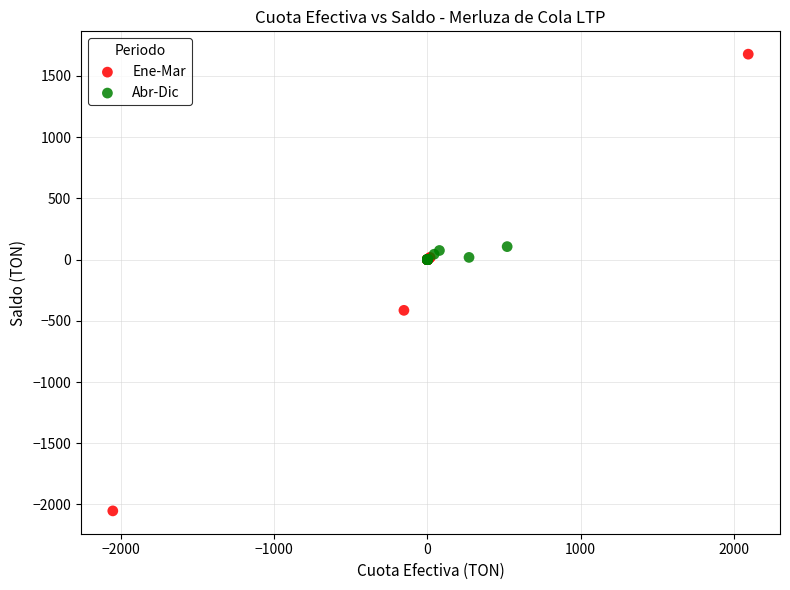

Which series contains the highest Y value?

Ene-Mar